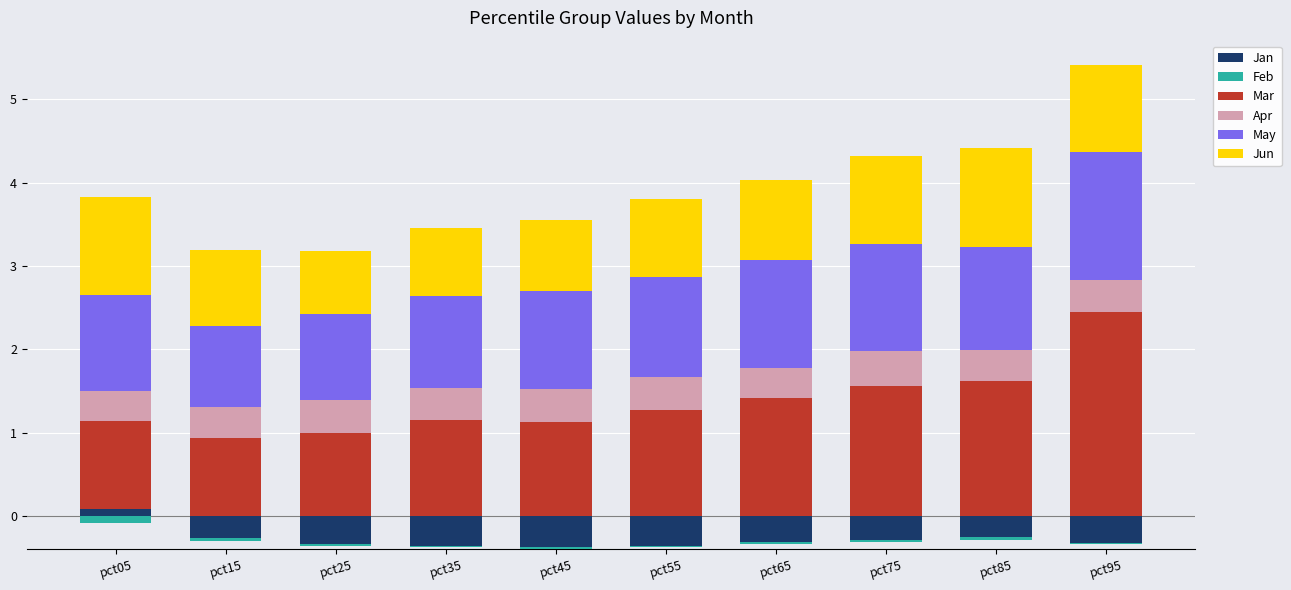

Is the value of Jun at pct75 greater than the value of Mar at pct35?

No